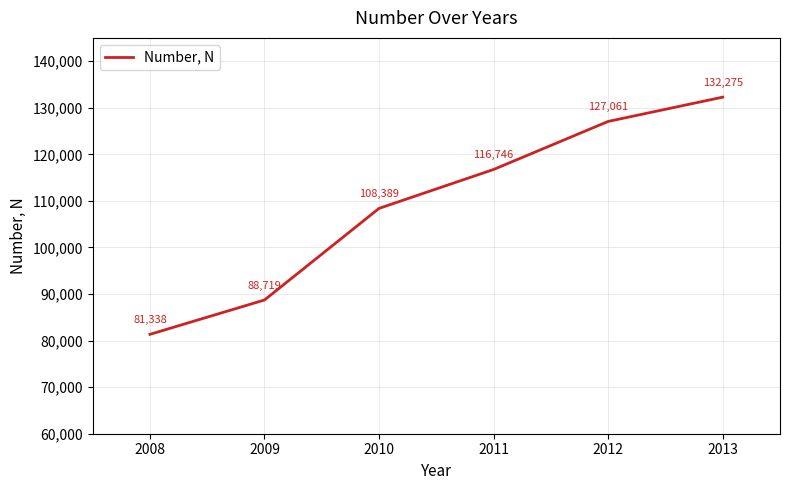

What is the ratio of the value at 2012 to the value at 2011?

1.1